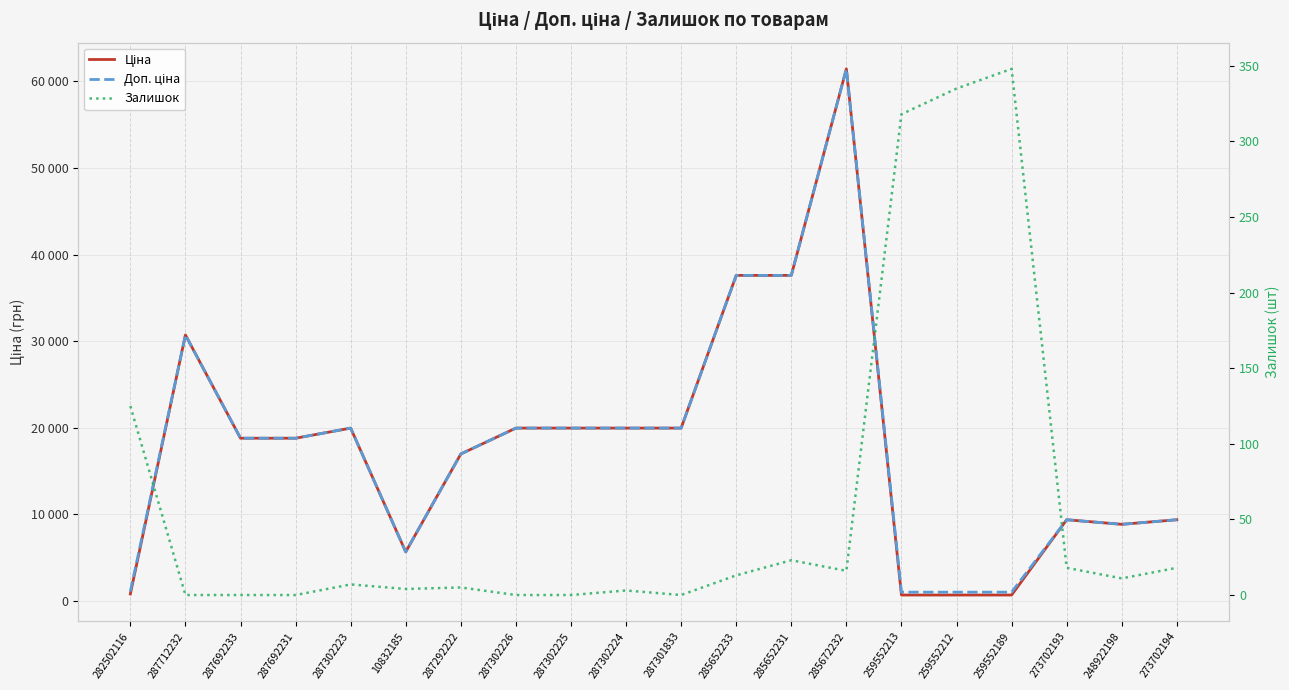

What is the difference between the Ціна values at 248922198 and 287302226?

11107.5